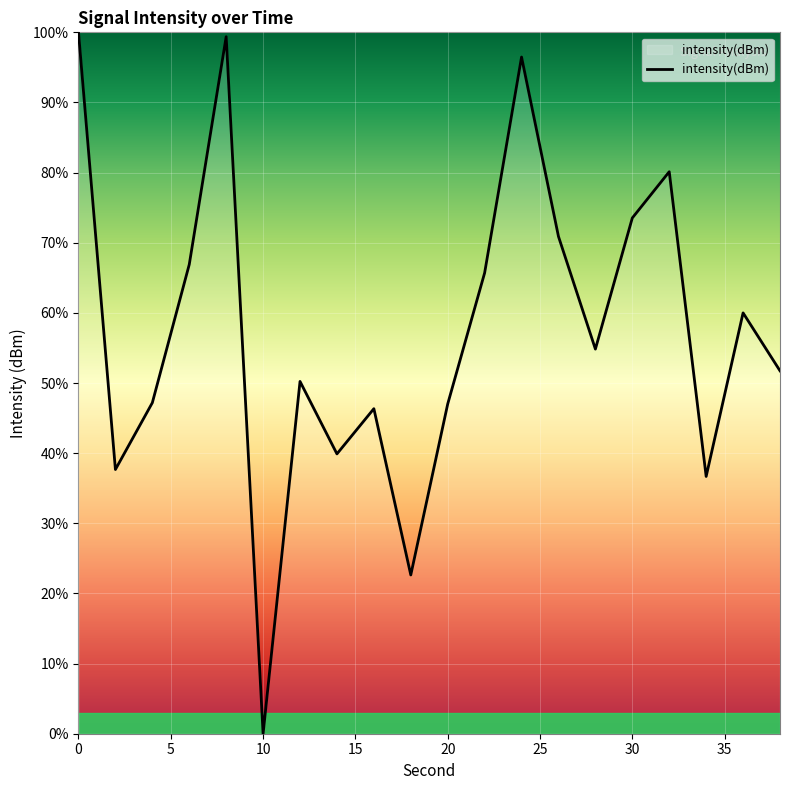

What is the difference between the maximum and minimum values?

100.0